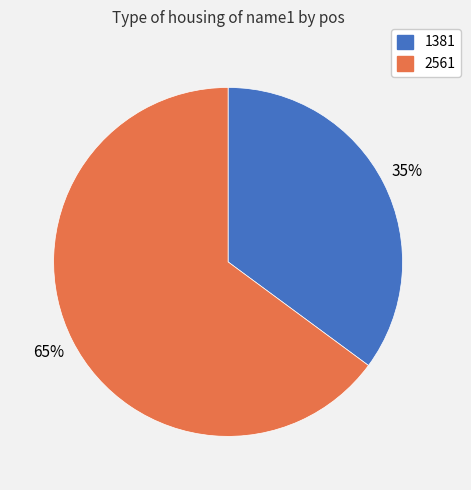

Is the sum of 1381 and 2561 greater than half?

Yes